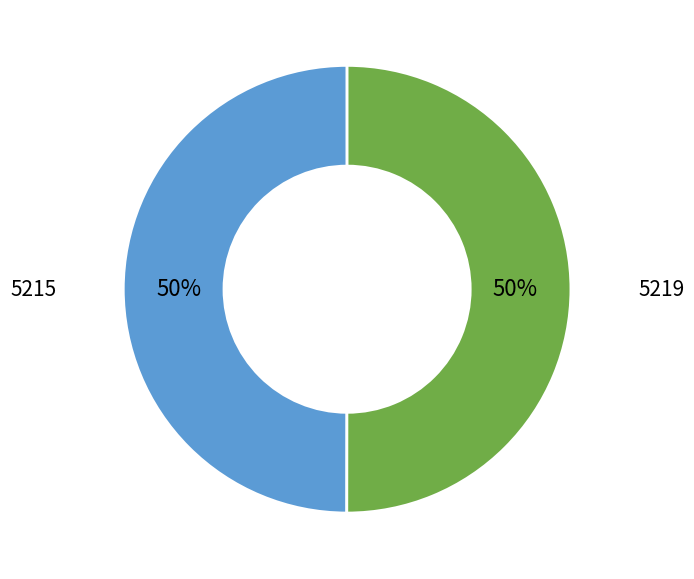

What is the ratio of the value at 5219 to the value at 5215?

1.0